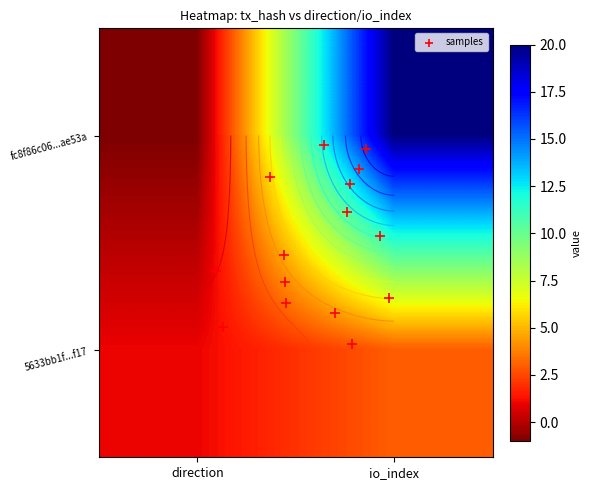

How many values in the 5633bb1f2c5209cafd0eebc6089d0022b803f17 series are below 3?

1